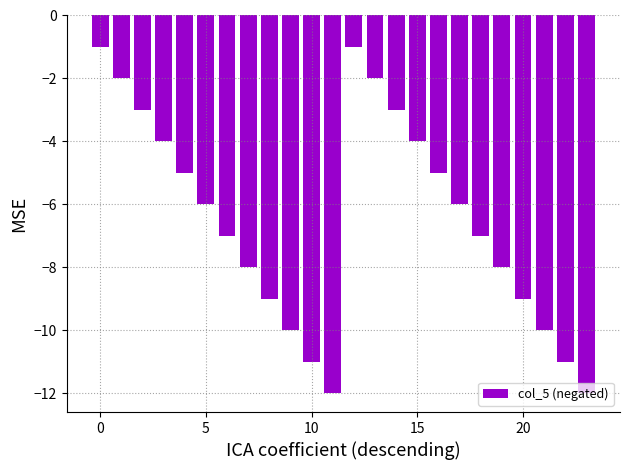

Reading right to left, transcribe all the data shown in this chart.

-12	-11	-10	-9	-8	-7	-6	-5	-4	-3	-2	-1	-12	-11	-10	-9	-8	-7	-6	-5	-4	-3	-2	-1